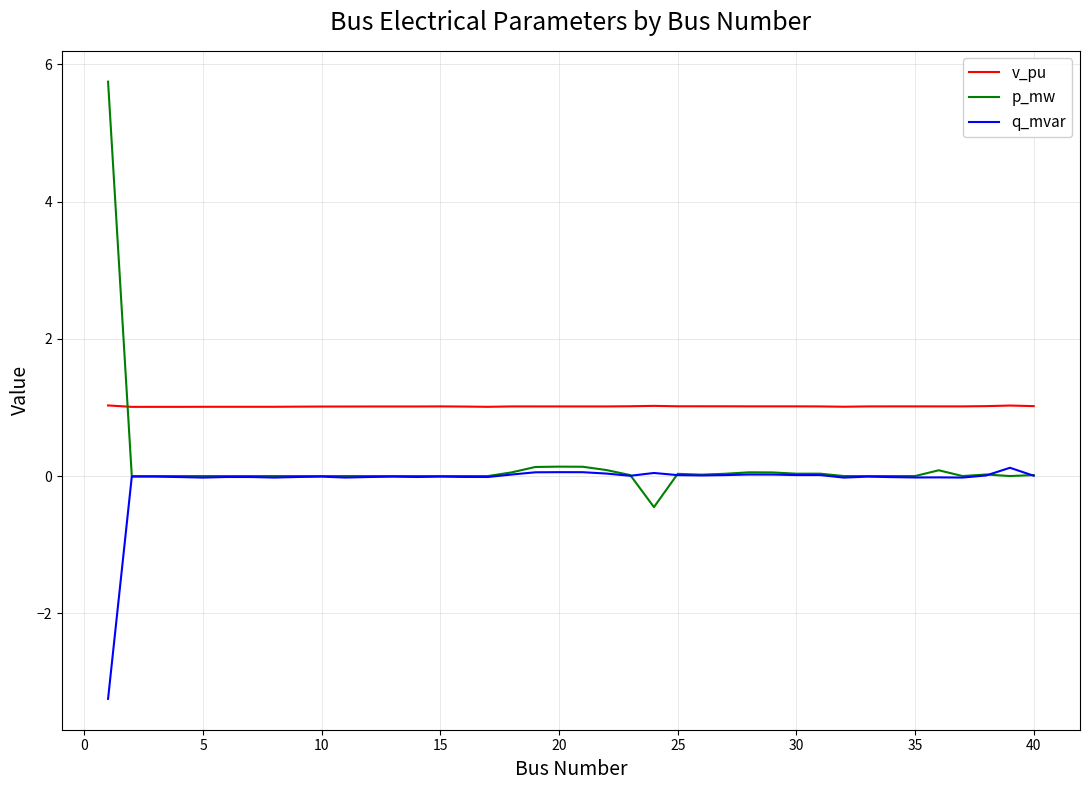

What is the smallest value displayed?

-3.2